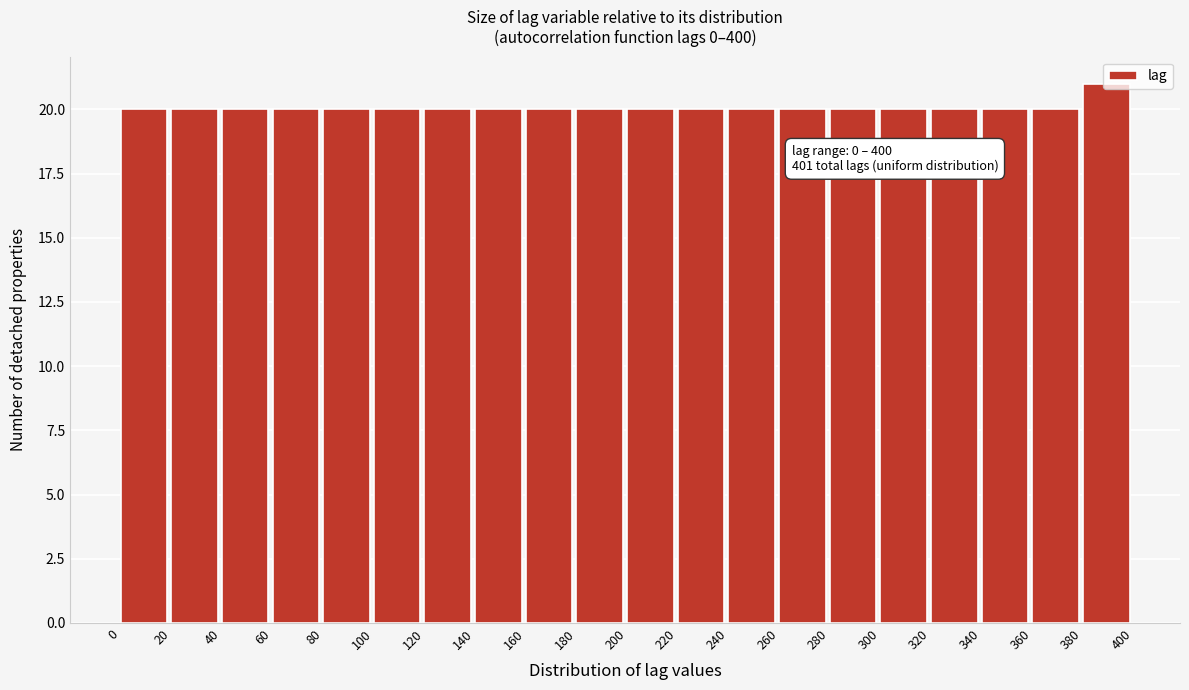

Over which range of the x-axis is the bar tallest?

380 to 400